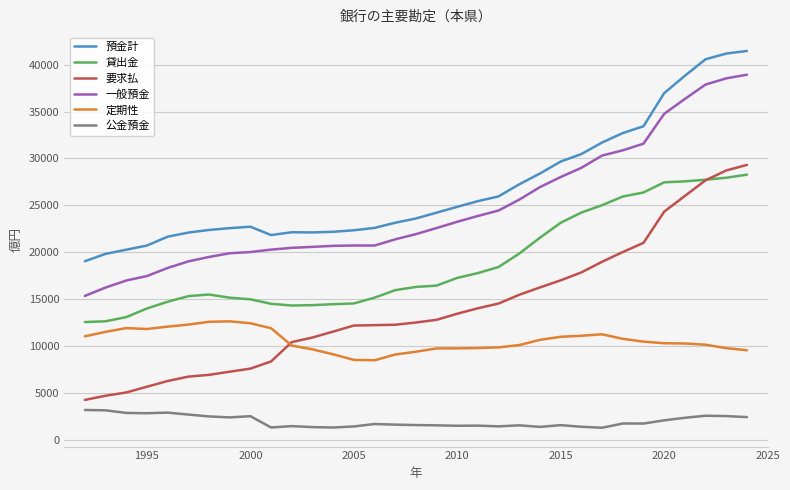

What is the sum of all 要求払 values?

461942